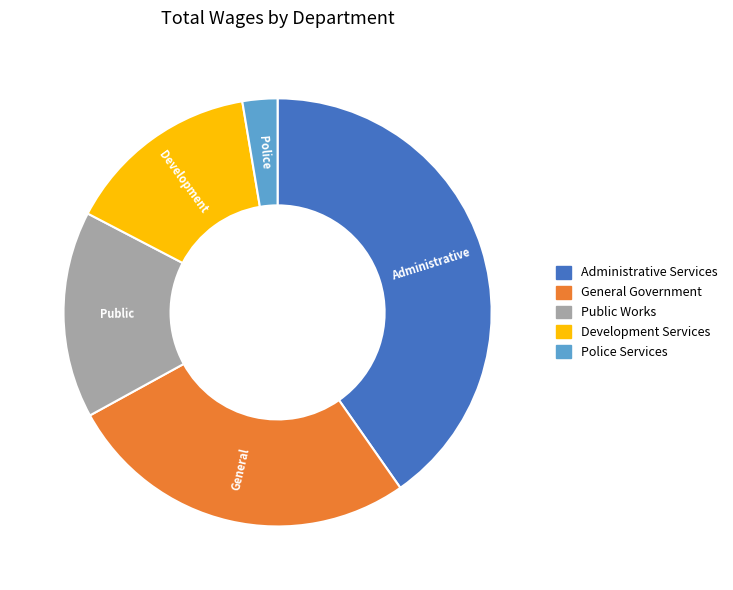

Which category has the biggest portion of the pie?

Administrative Services